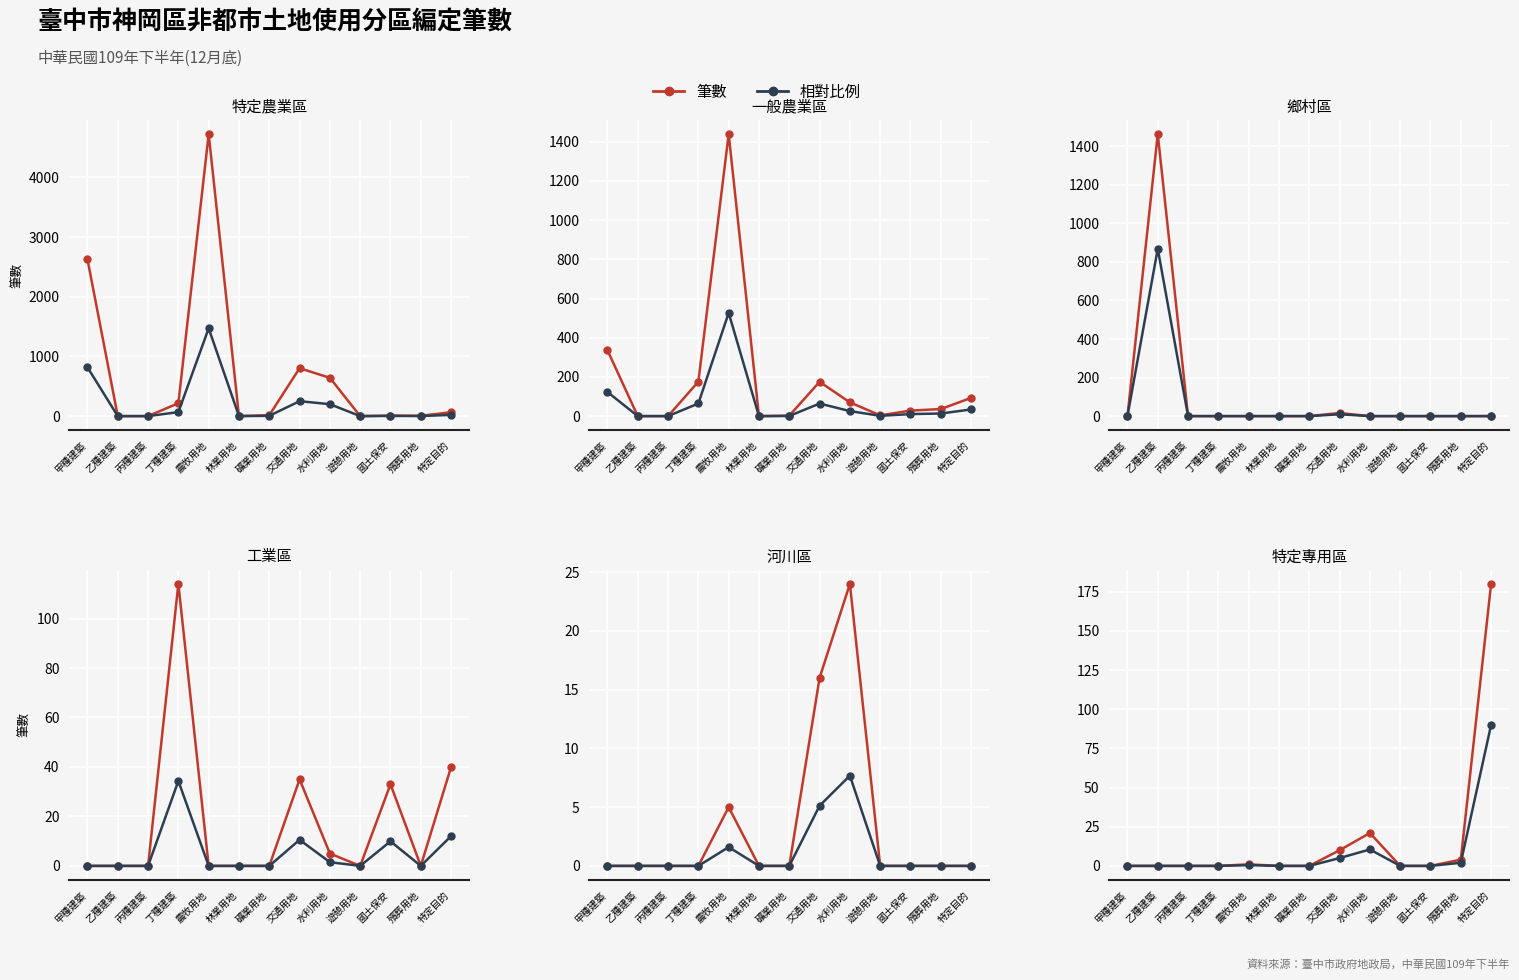

What are all the series names shown in the legend?

筆數, 相對比例